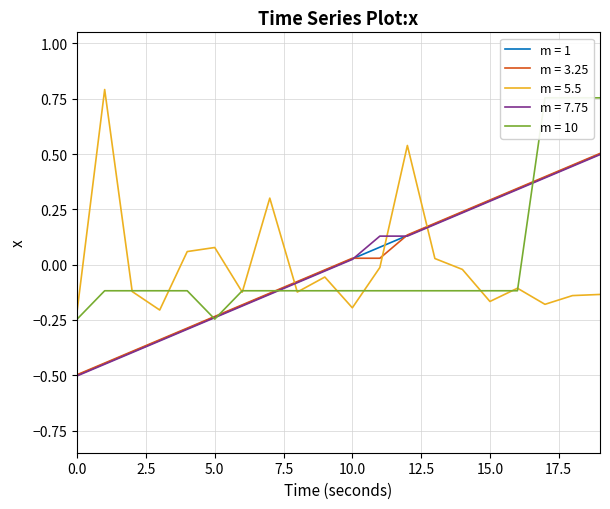

Is the value of line_idx at 13 greater than the value of r_ohm_per_km at 1?

Yes